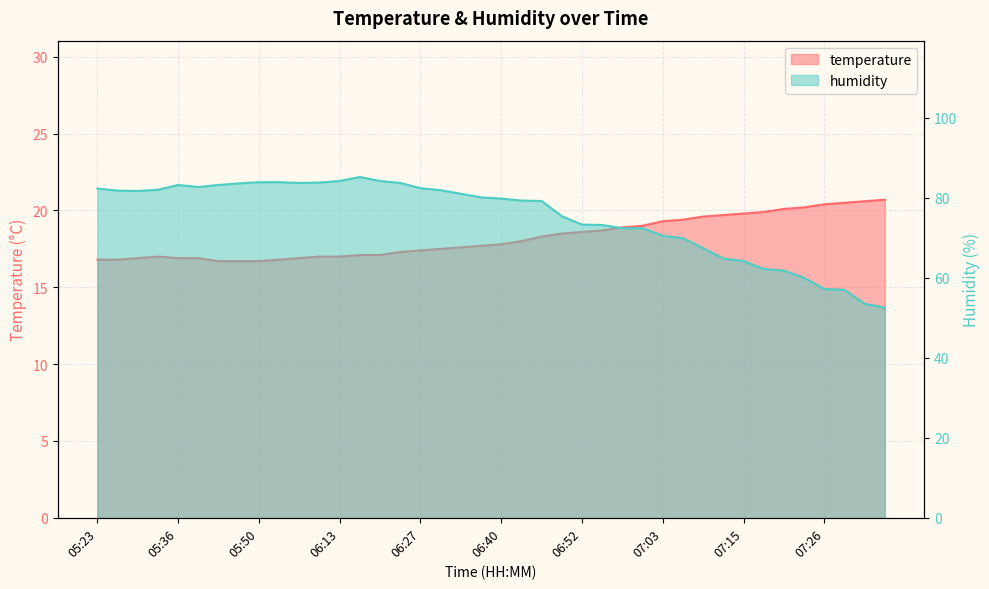

What position from the left is 06:23?

16